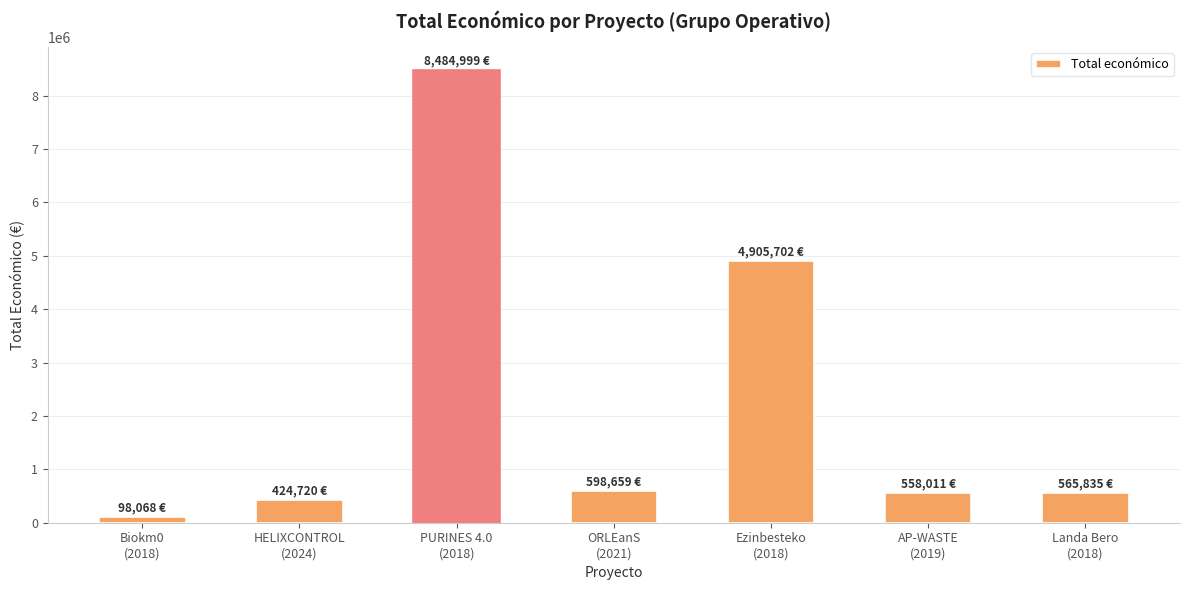

Which label corresponds to the largest value in the chart?

PURINES 4.0
(2018)